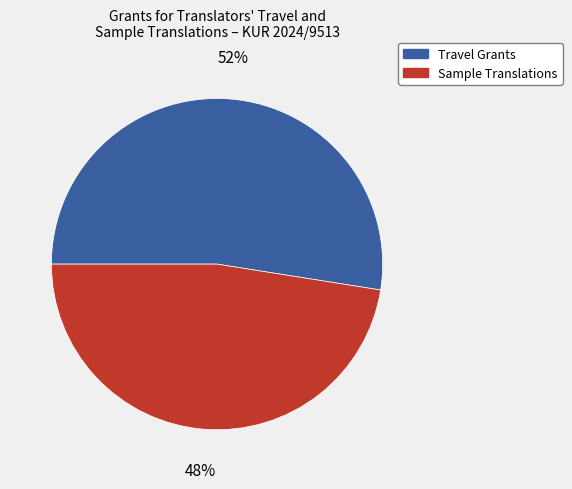

Rank the categories by value from lowest to highest.

Sample Translations, Travel Grants